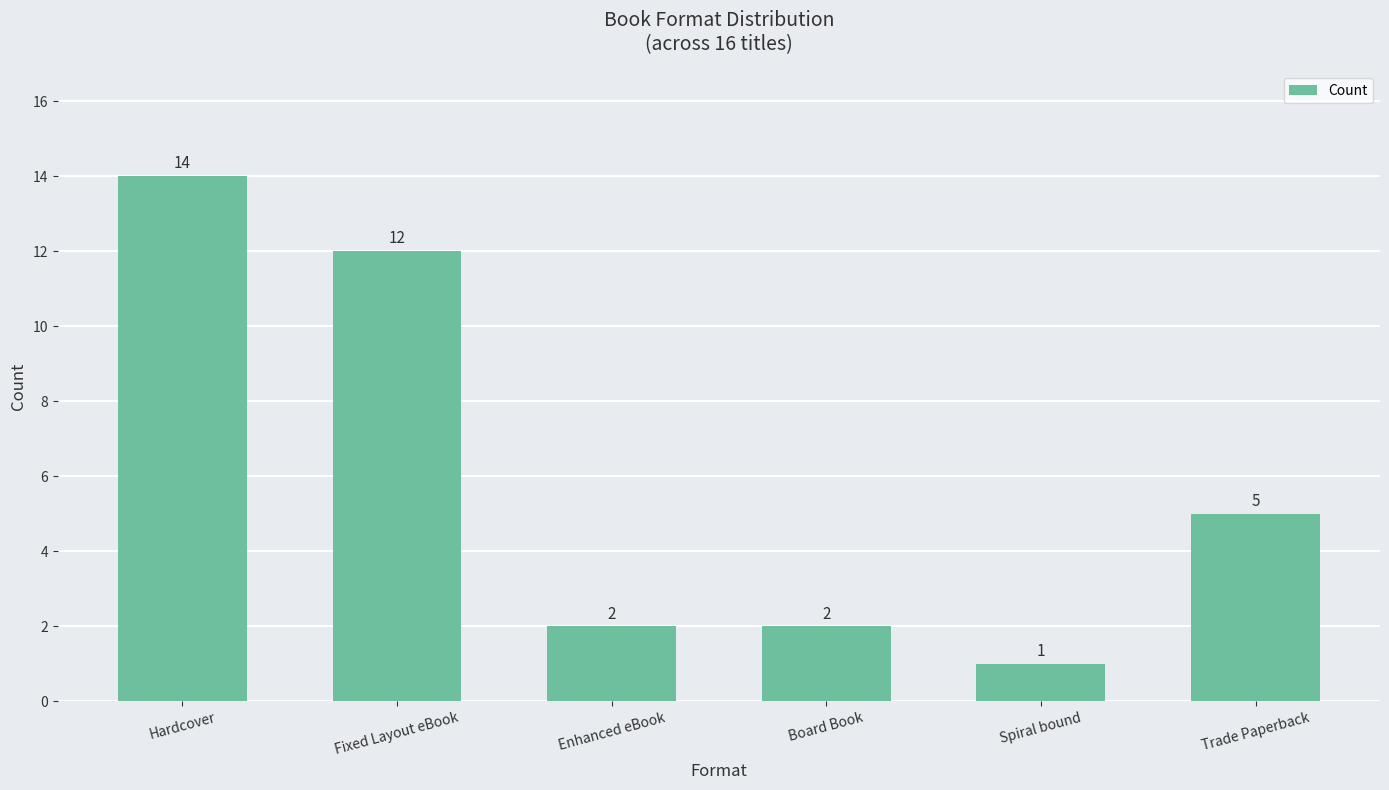

What is the approximate value at Hardcover, to the nearest 10?

10